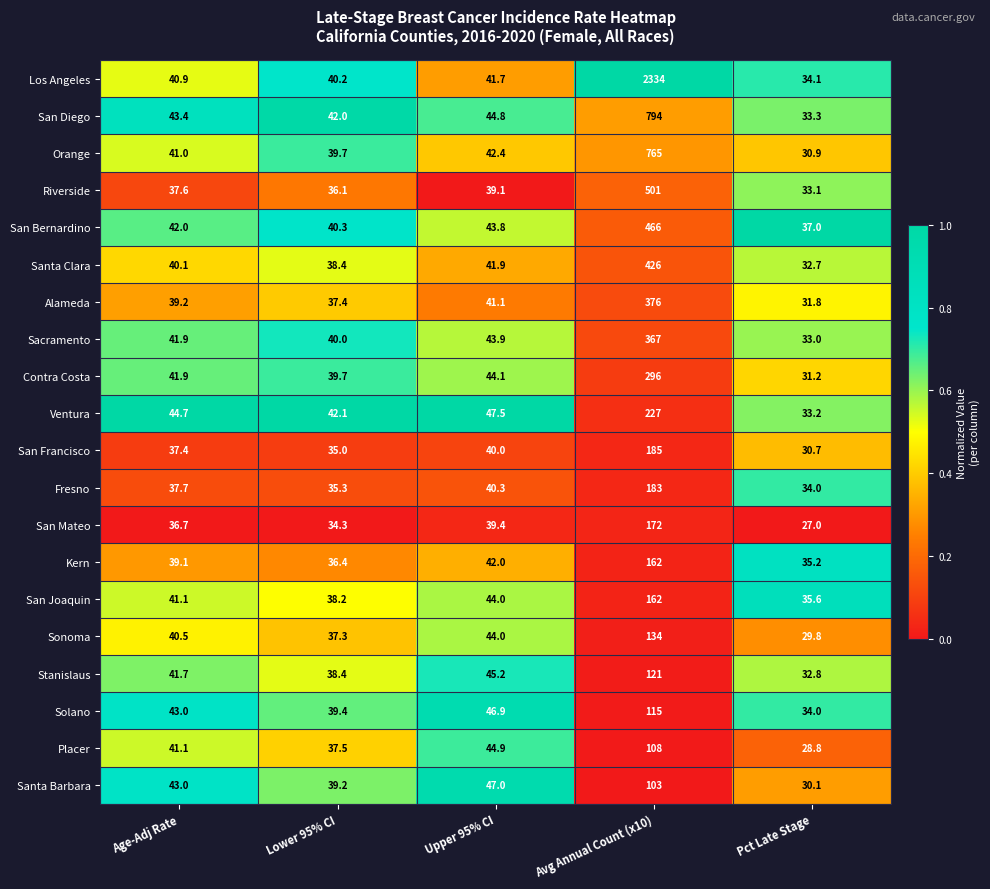

The value of San Francisco at Age-Adj Rate is 50.4. True or false?

False